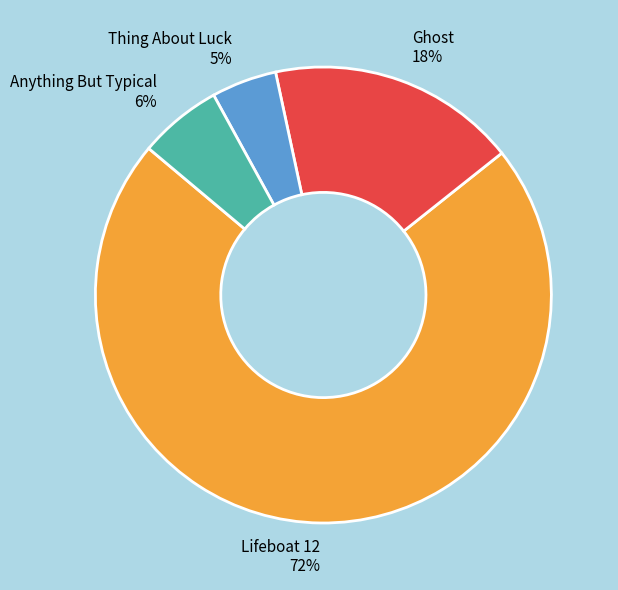

To the nearest percent, what portion does Thing About Luck represent?

5%